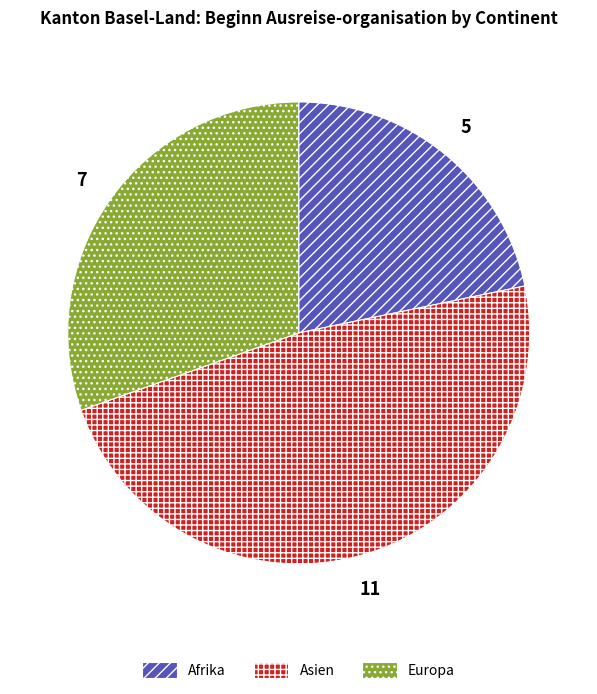

Count the number of slices in the pie.

3